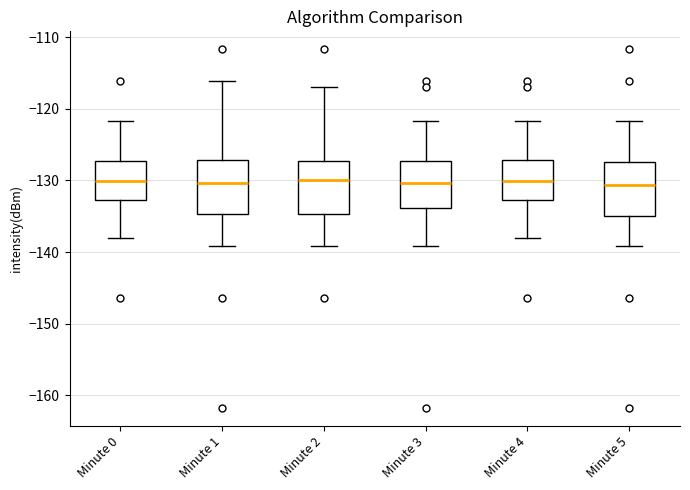

Where does the median line of the box for Minute 4 sit on the y-axis? The values are not printed on the chart, so give them approximately, as read against the axis.

-130